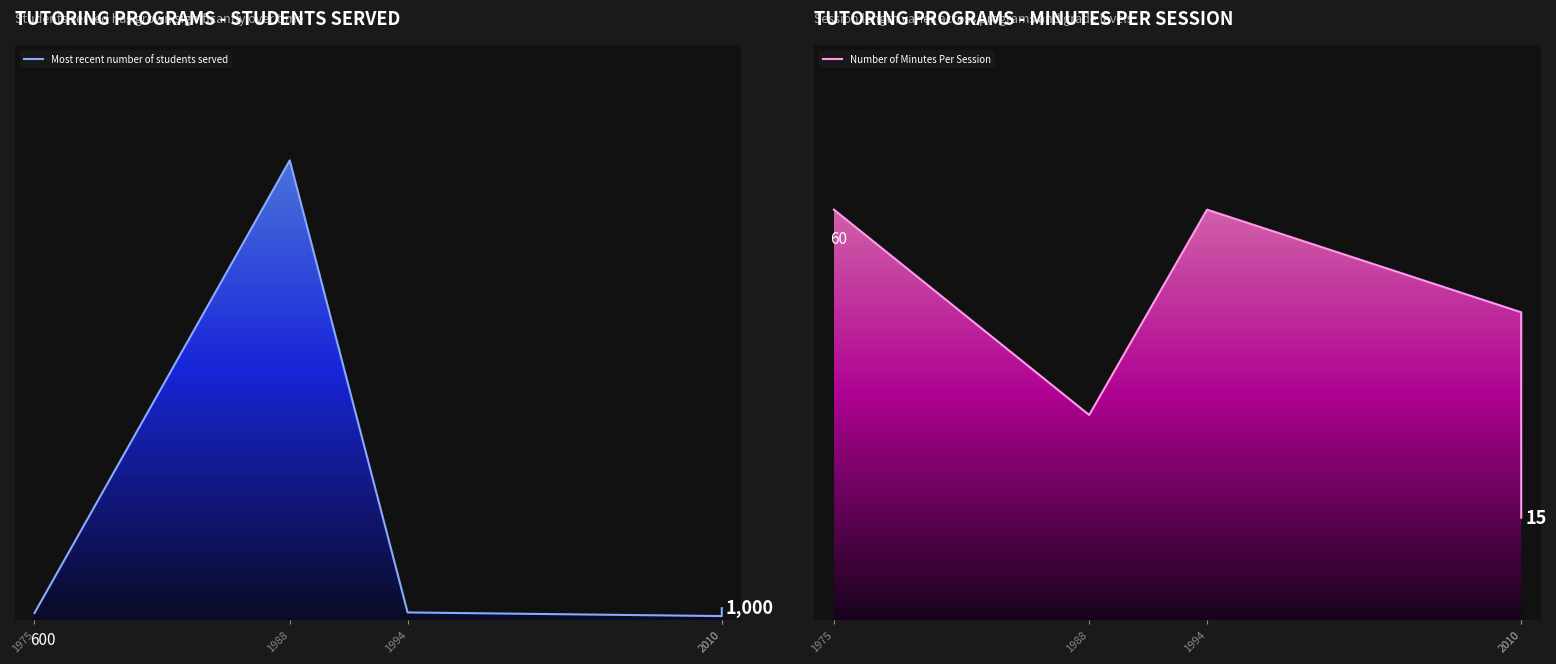

What is the difference between the maximum and second lowest values in the Number of Minutes Per Session series?

30